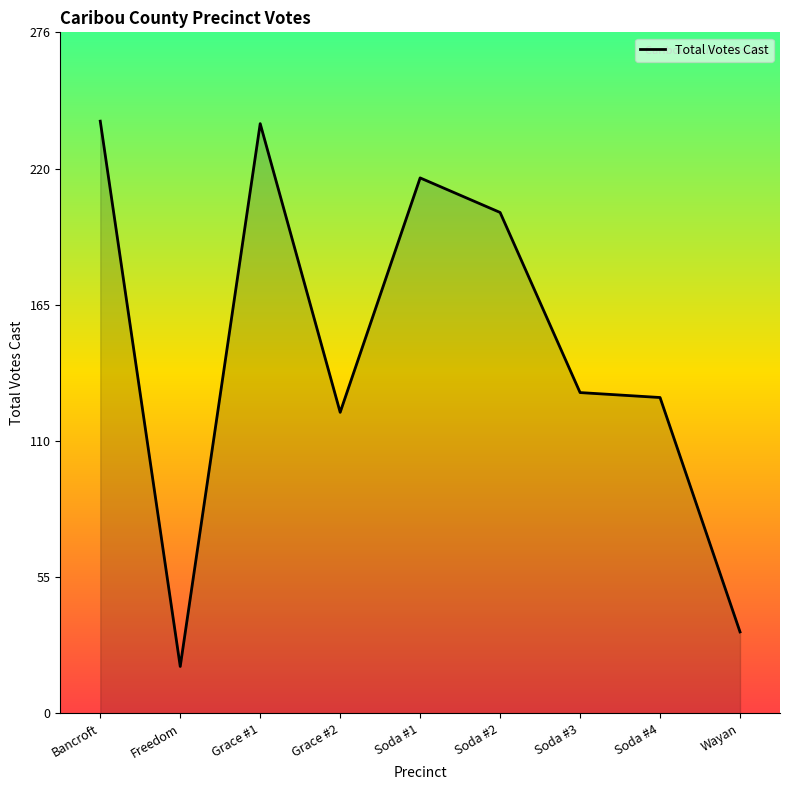

What is the average value?

148